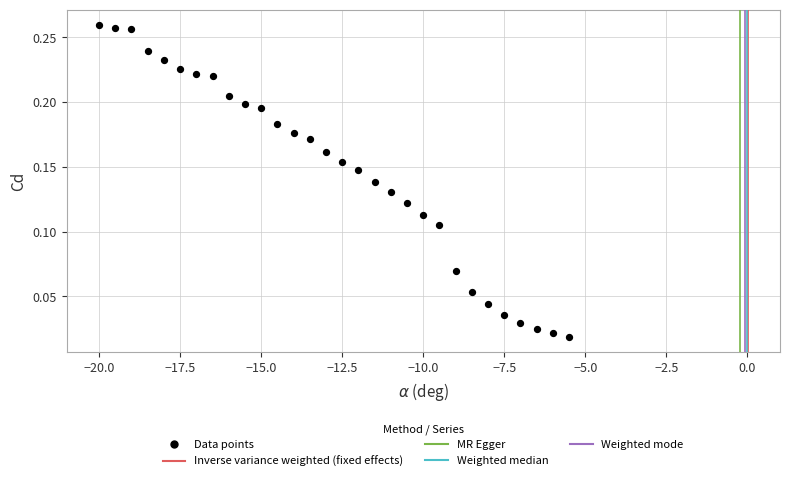

What is the range of X values (max minus min)?

14.5